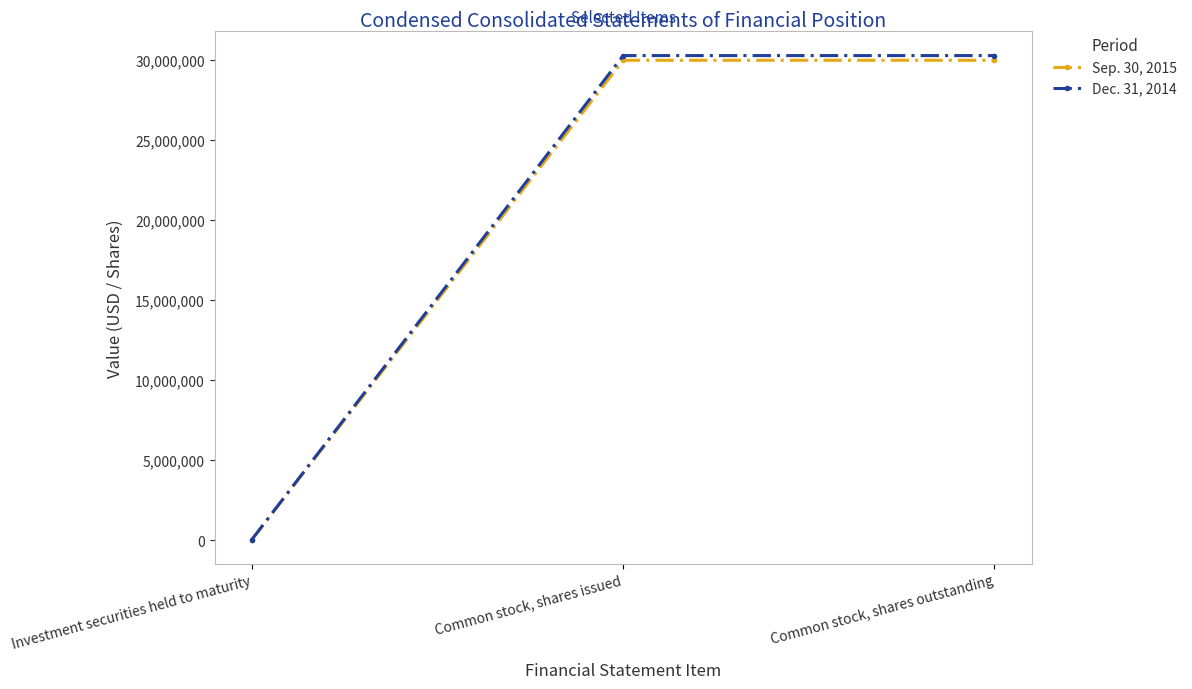

Reading right to left, transcribe all the data shown in this chart.

Sep. 30, 2015: 29967555	29967555	34023
Dec. 31, 2014: 30259838	30259838	36874